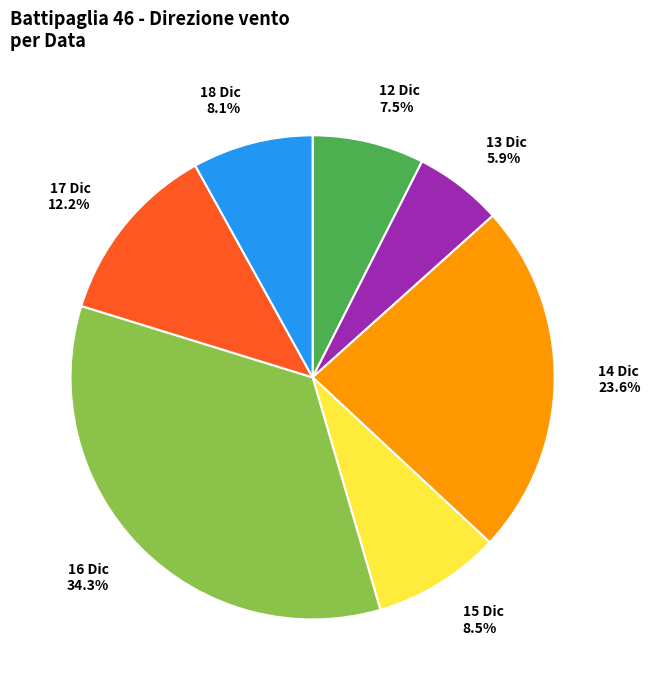

To the nearest percent, what is the average slice percentage?

14%